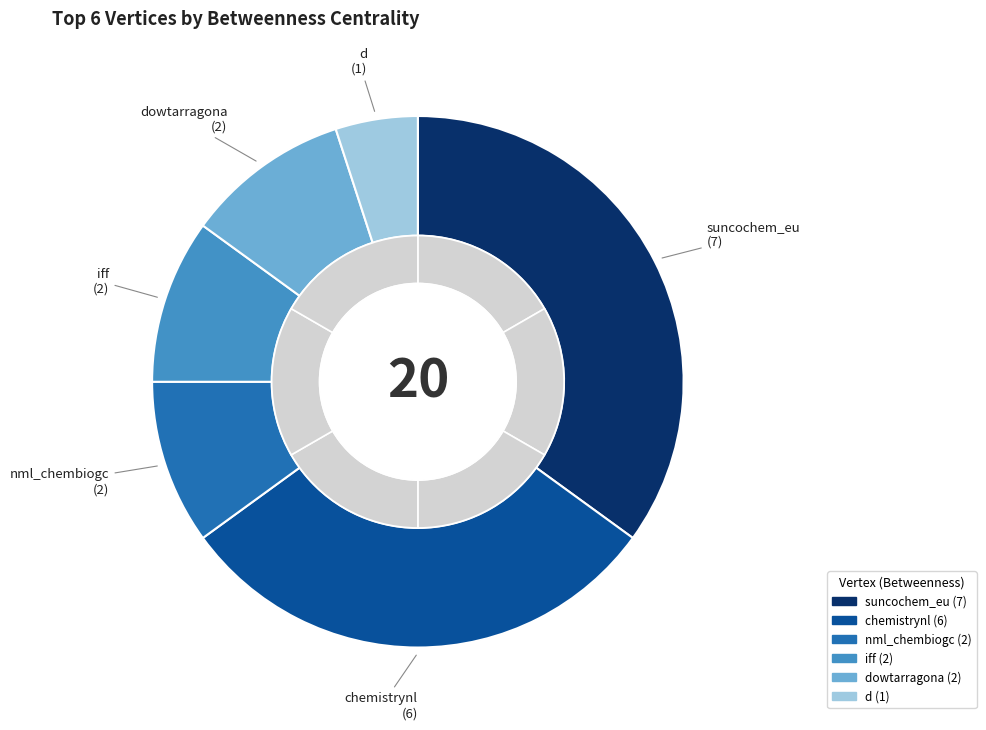

Which category has the biggest portion of the pie?

suncochem_eu